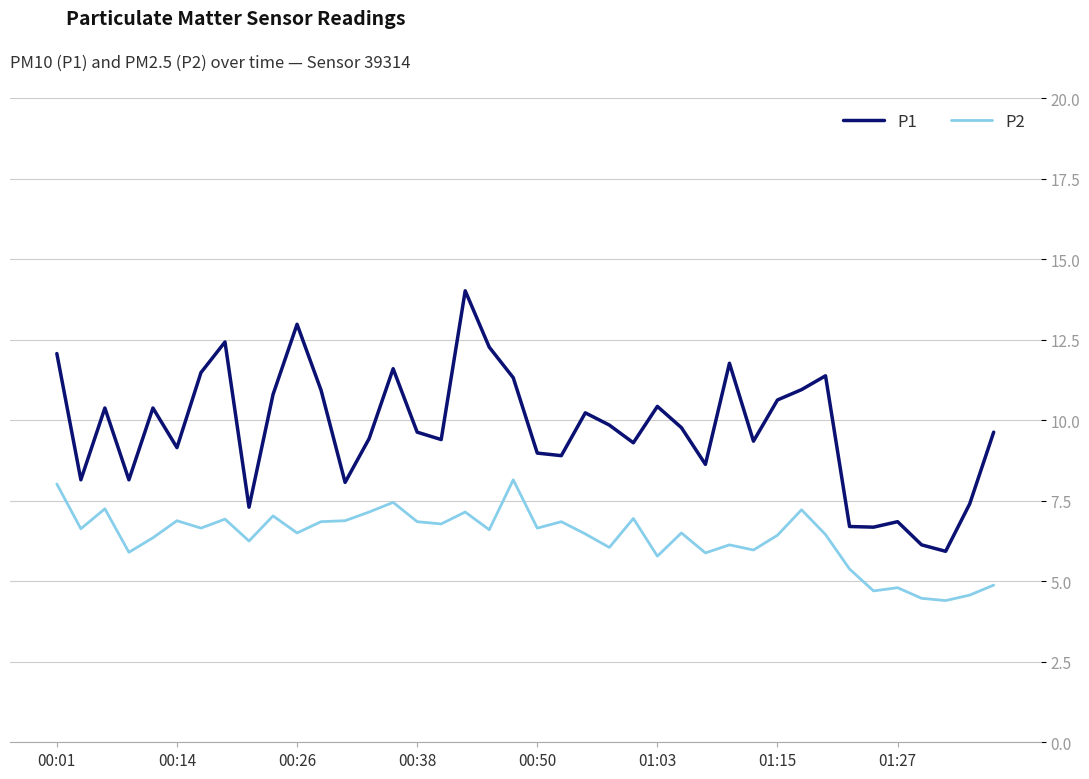

True or false: P2 and P1 intersect in this chart.

False